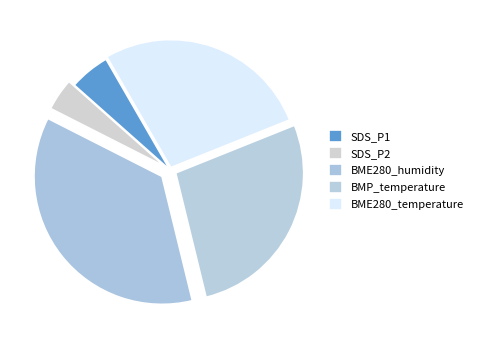

Count the number of slices in the pie.

5